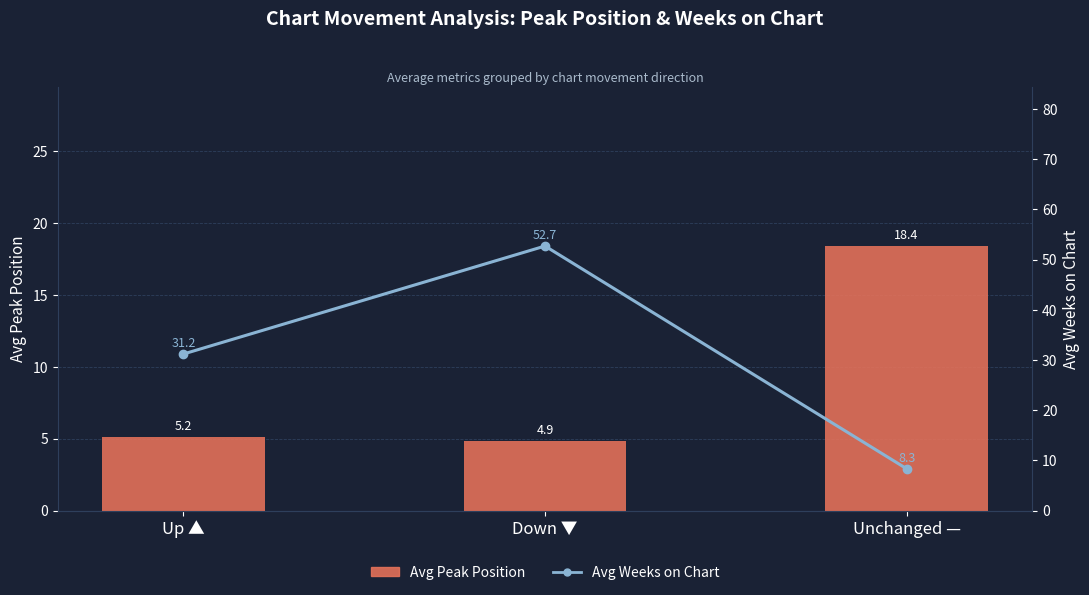

Where is Avg Peak Position nearest to the value 11?

Up ▲